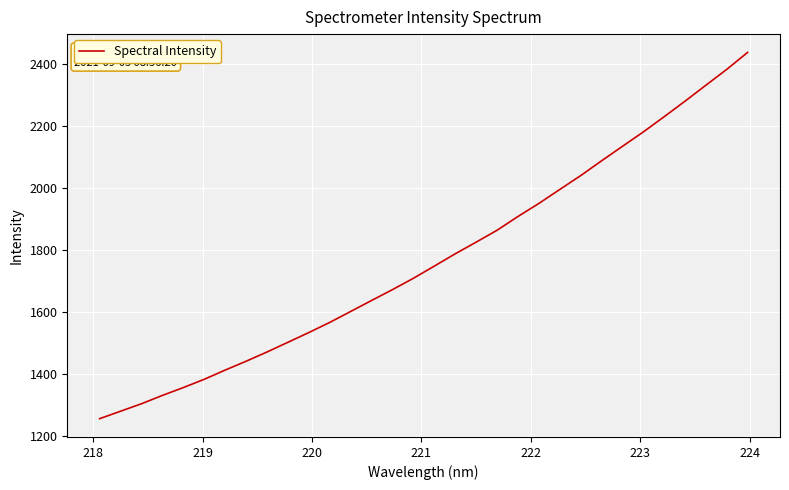

Reading left to right, list all the values displayed in this chart.

1257.0	1281.1	1305.1	1332.0	1357.2	1383.9	1413.6	1442.0	1471.8	1503.0	1534.5	1567.1	1602.3	1637.8	1672.7	1709.2	1748.4	1788.0	1825.5	1863.7	1908.1	1950.1	1995.1	2039.7	2087.3	2133.9	2180.3	2229.5	2279.5	2331.0	2382.0	2436.7